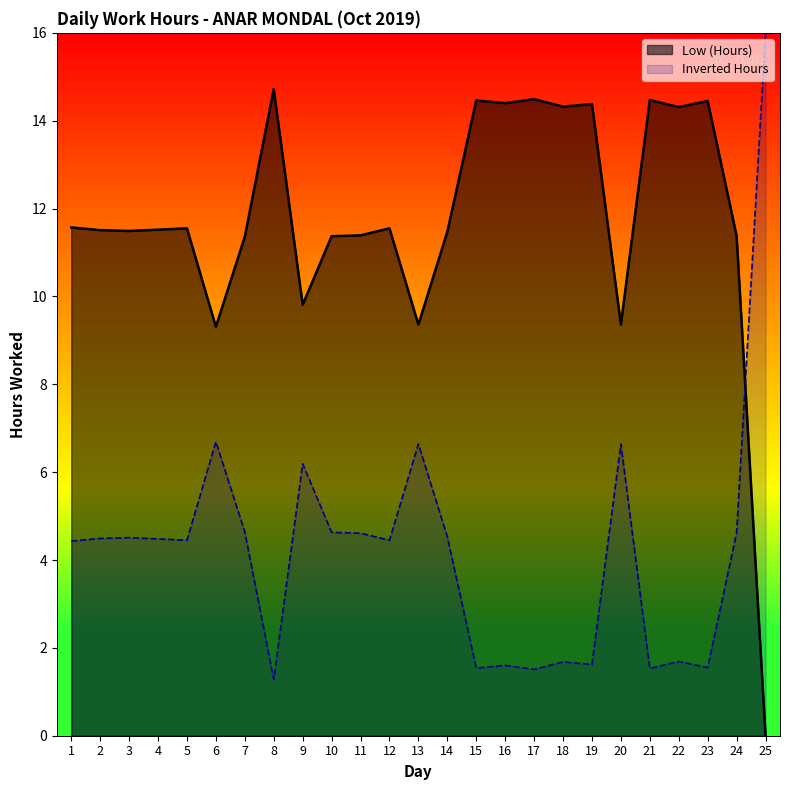

True or false: the data shows 14.5 at 17.

True